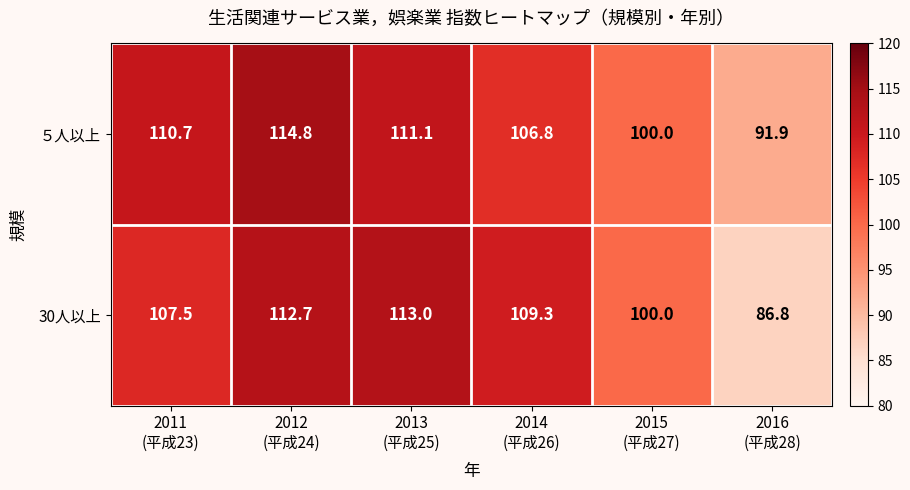

How many distinct data groups are displayed?

2